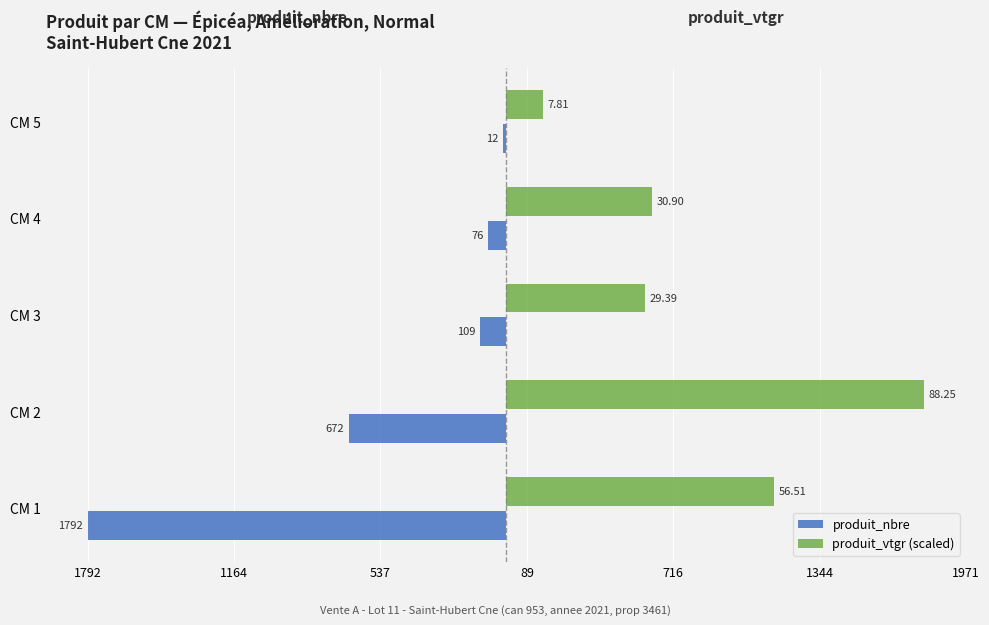

What are all the series names shown in the legend?

produit_nbre, produit_vtgr (scaled)